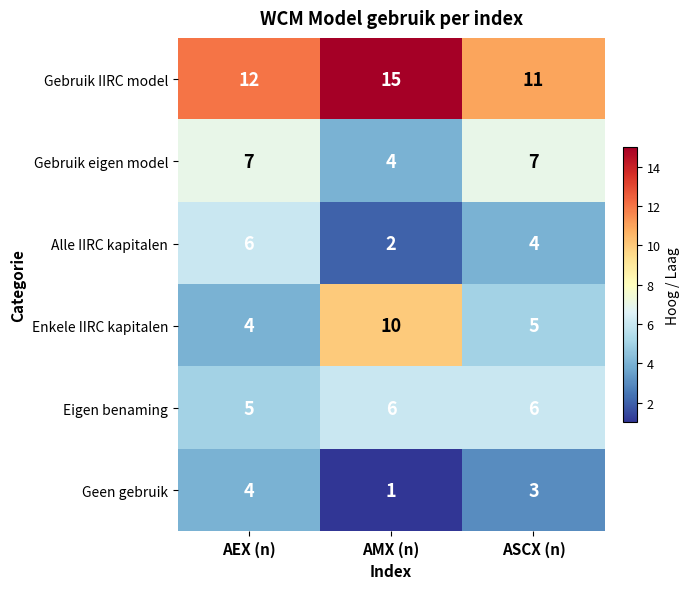

What is the average value of the Alle IIRC kapitalen series?

4